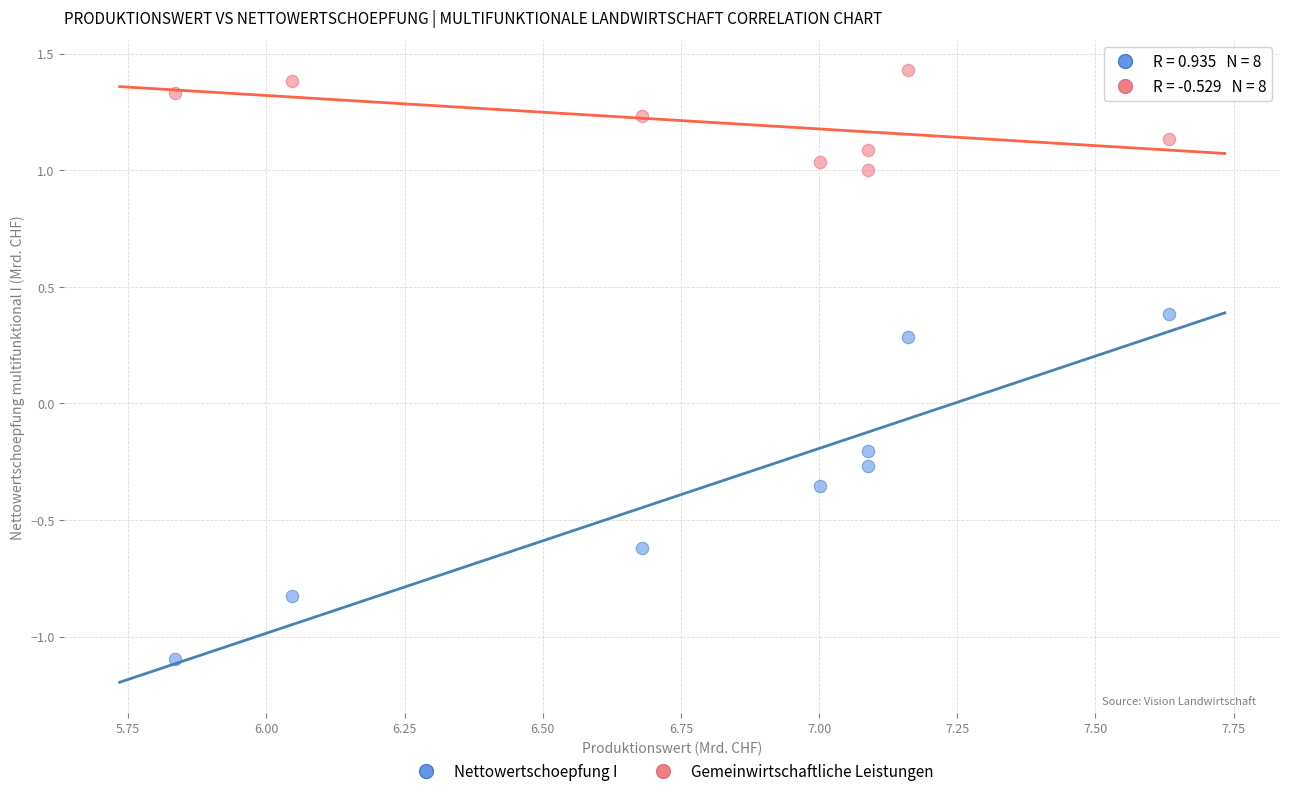

What are all the series names shown in the legend?

Nettowertschoepfung I, Gemeinwirtschaftliche Leistungen